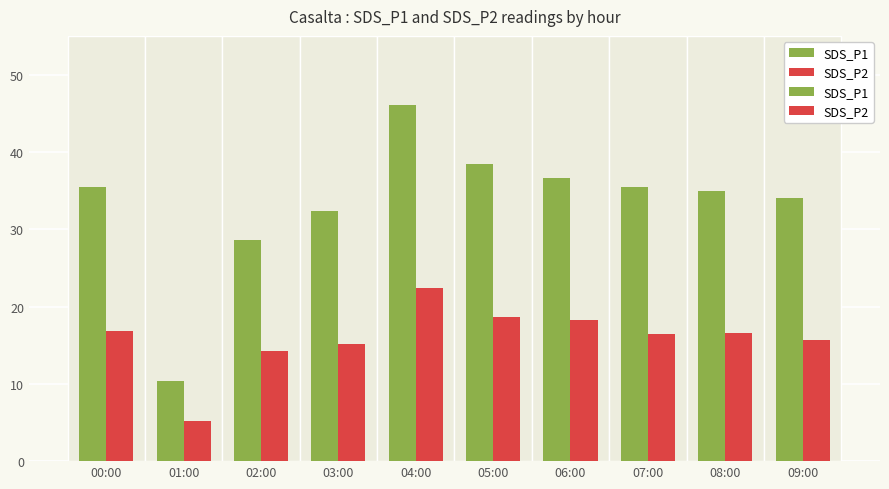

How many values in the SDS_P1 series are below 35?

5